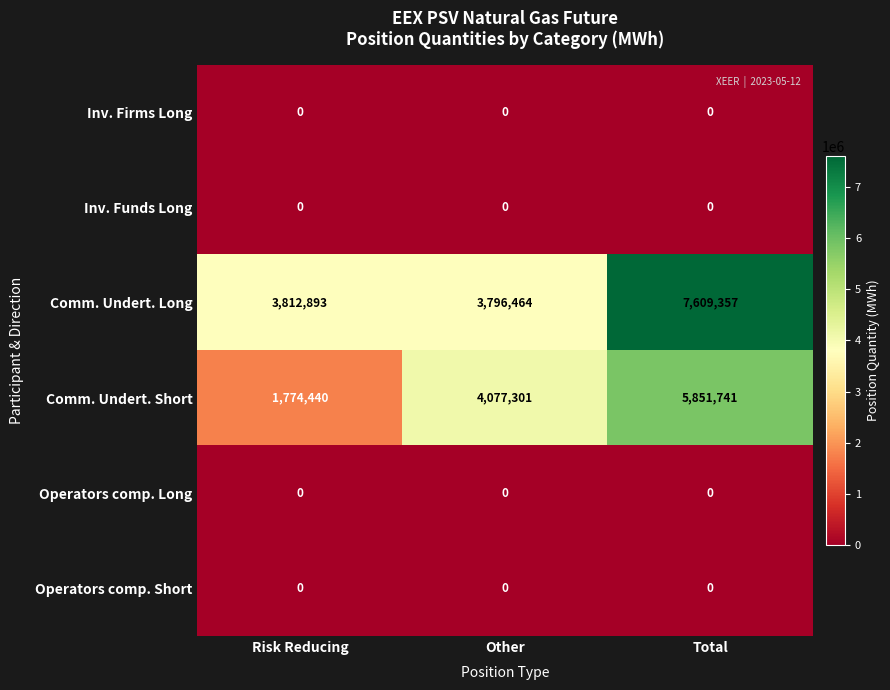

What is the total value across all series at Risk Reducing?

5587333